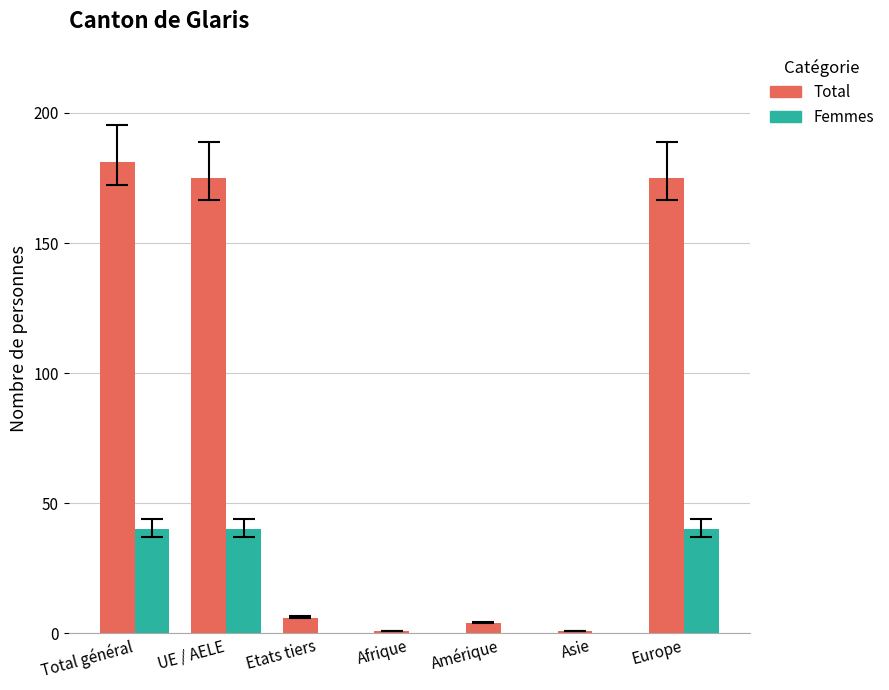

Which series has the largest total across all categories?

Total